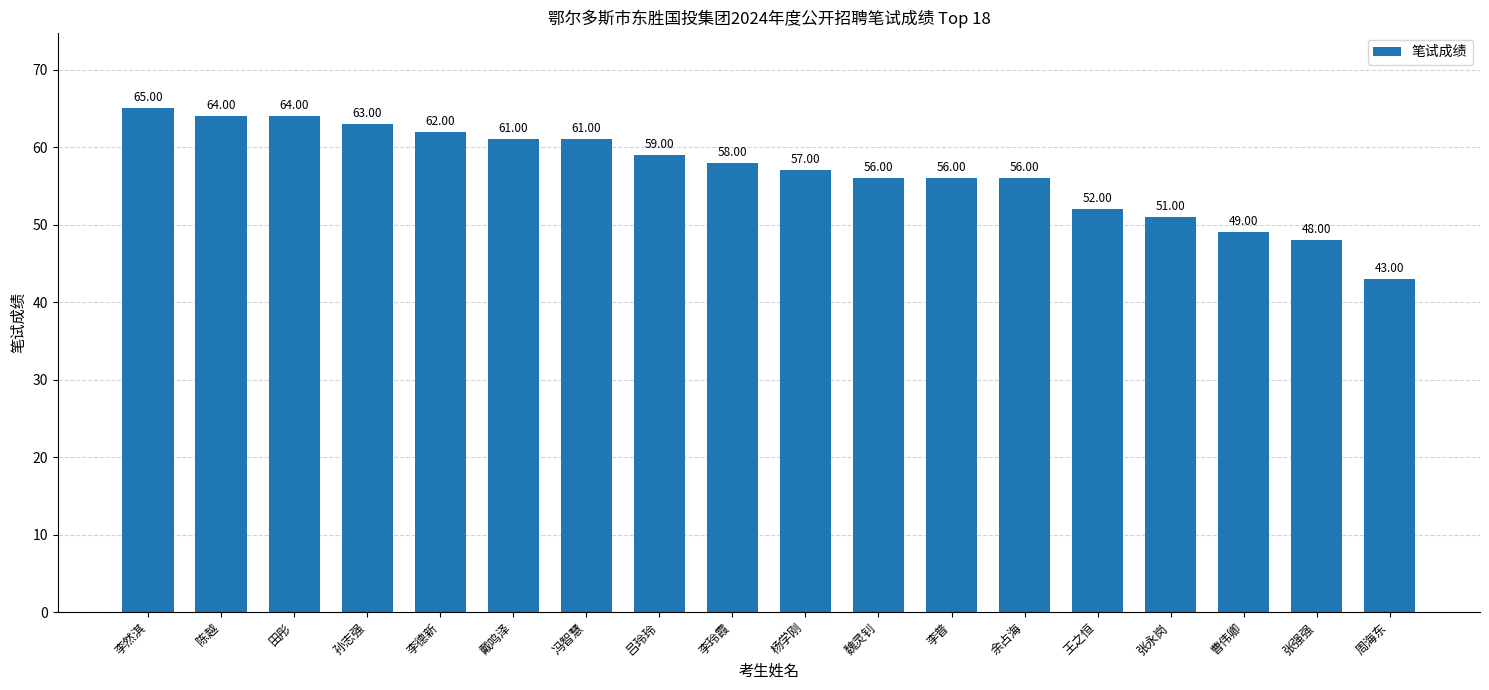

What is the approximate value at 曹伟卿?

49